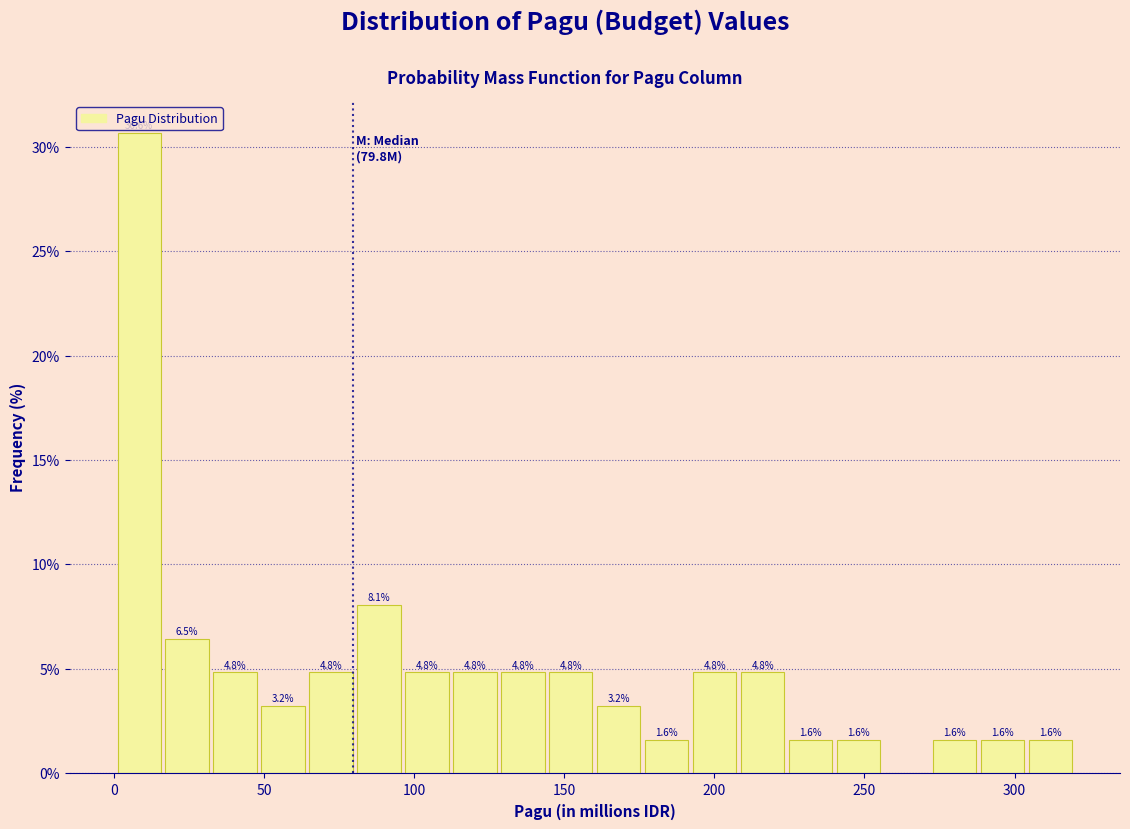

Read against the x-axis, roughly where is the centre of the tallest bar?

10